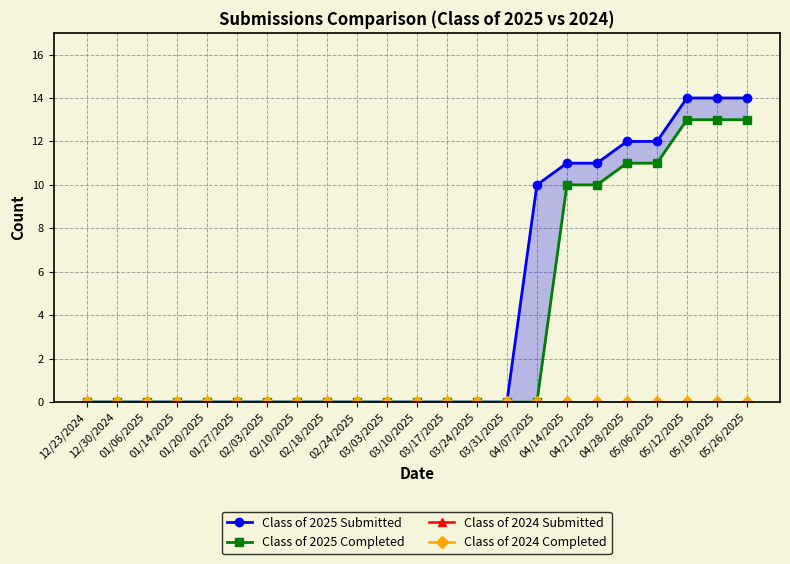

At 03/03/2025, list the series in order from smallest to largest.

Class of 2025 Submitted, Class of 2025 Completed, Class of 2024 Submitted, Class of 2024 Completed